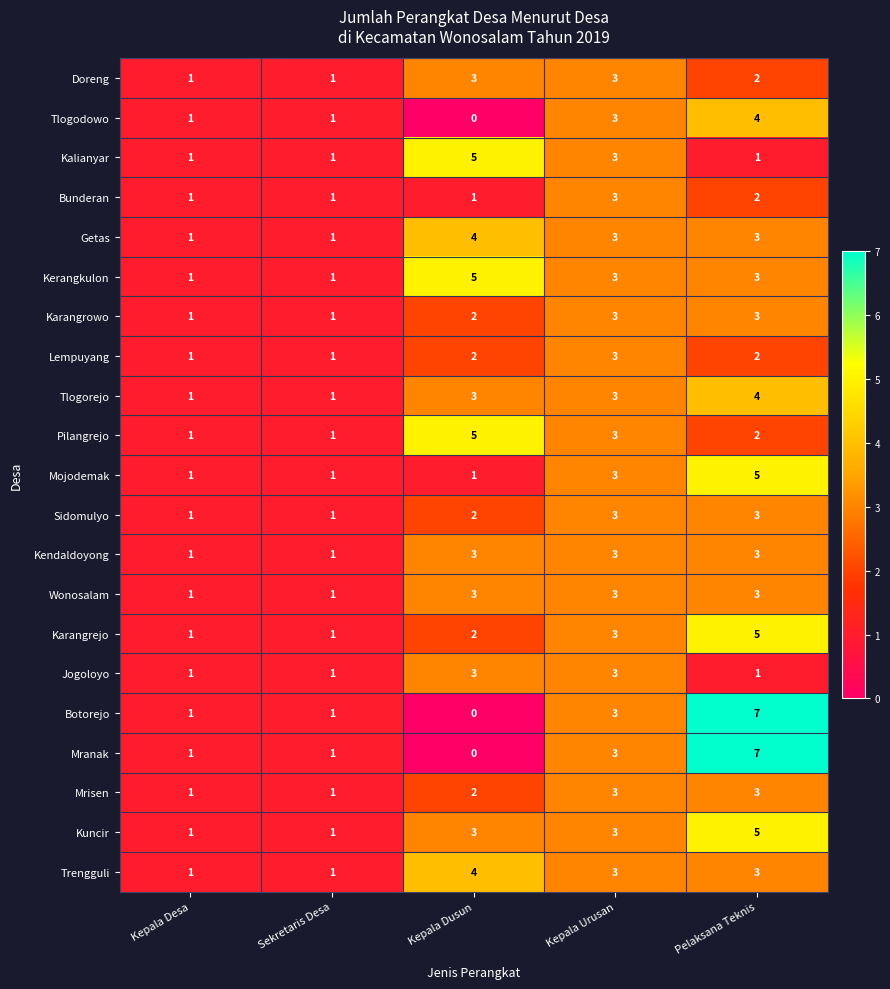

Count the Tlogorejo values in the range 1 to 3.

4